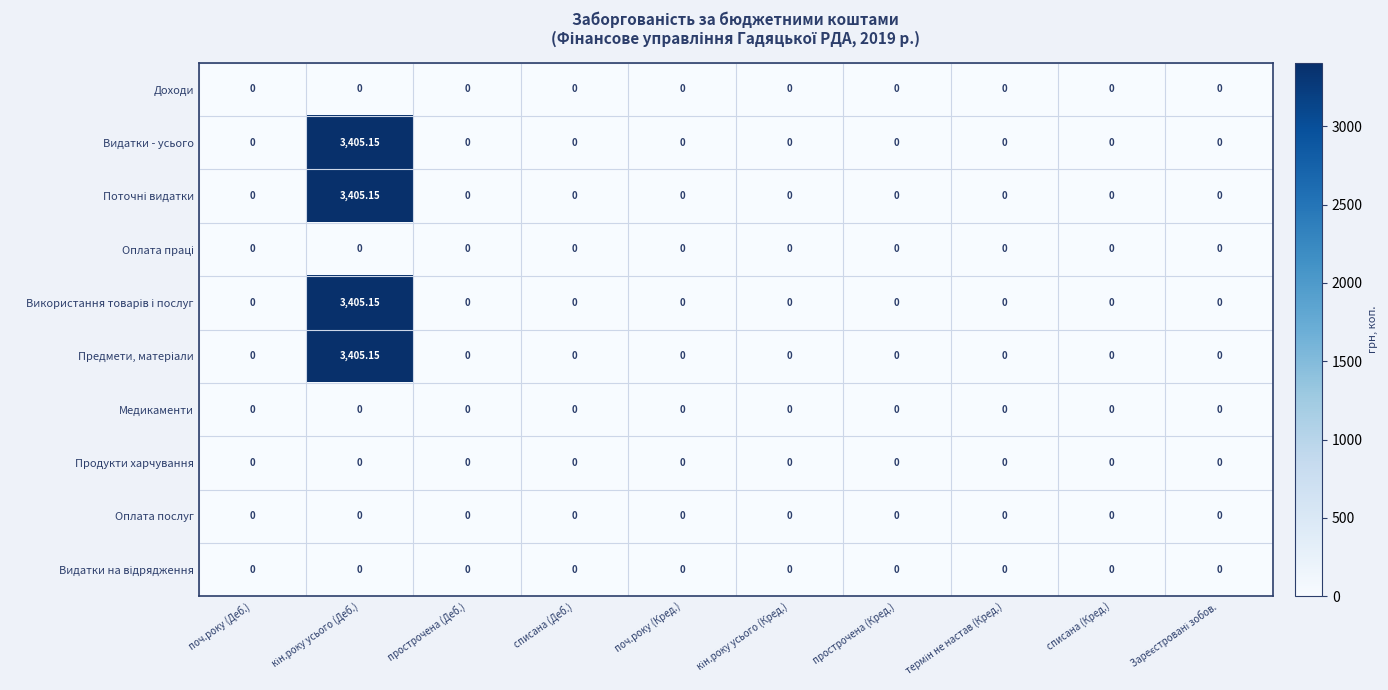

Which series has the widest spread of values?

Видатки - усього